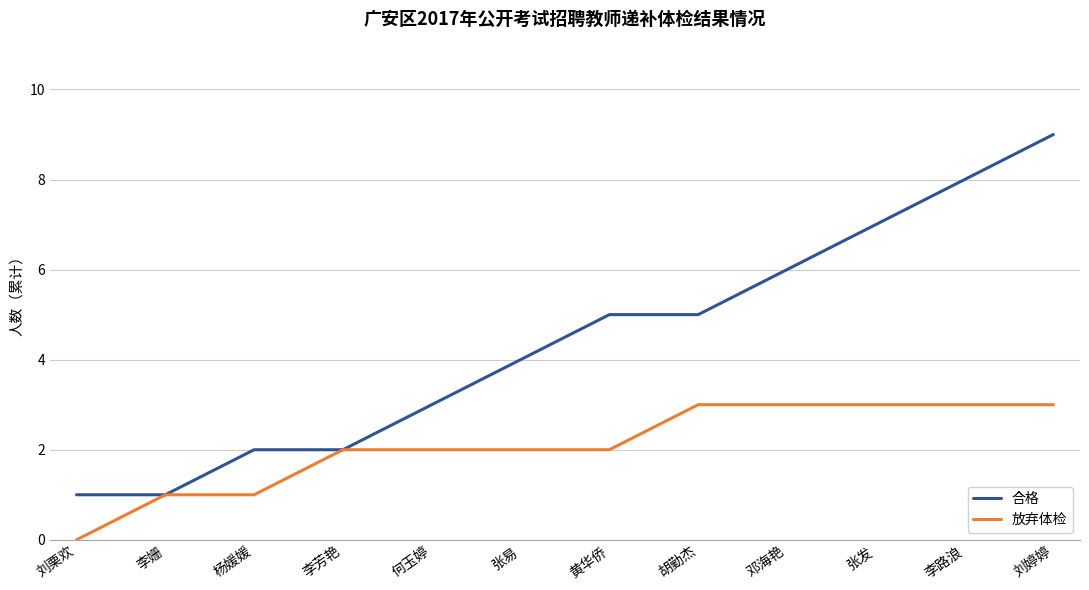

Is it true that 合格 equals 5 at 胡勤杰?

True